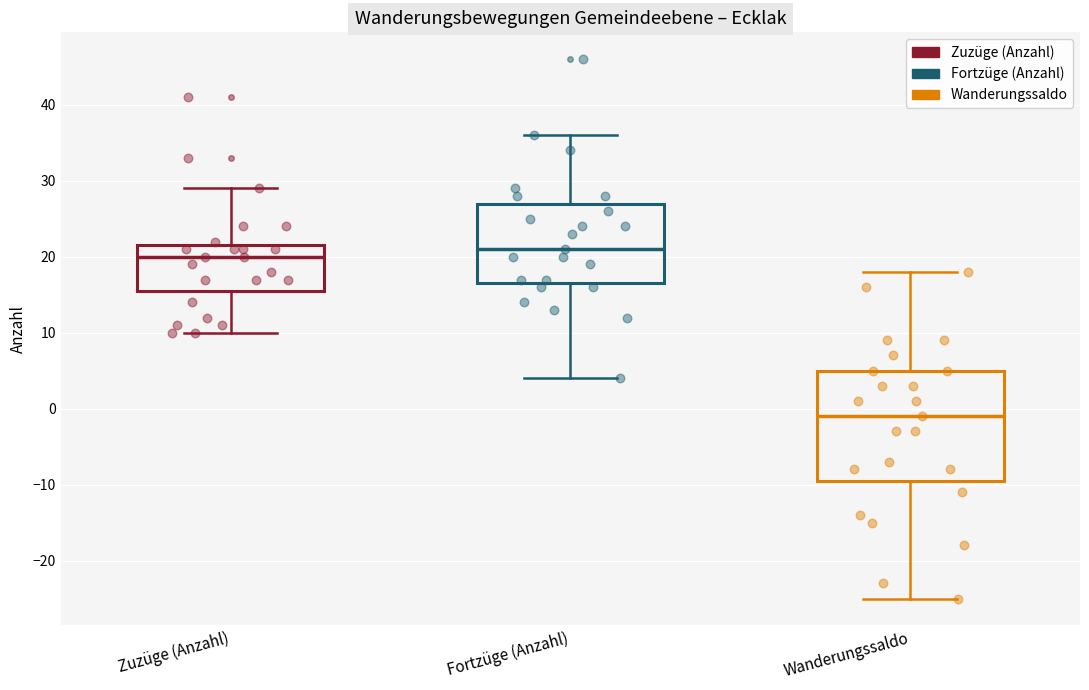

Reading left to right, read every box against the y-axis: the position of its median line, the range the box covers, and the ends of its whiskers. The values are not printed on the chart, so give them approximately, as read against the axis.

Zuzüge (Anzahl): median 20, box 16 to 22, whiskers 10 to 29
Fortzüge (Anzahl): median 21, box 17 to 27, whiskers 4 to 36
Wanderungssaldo: median -1, box -9 to 5, whiskers -25 to 18